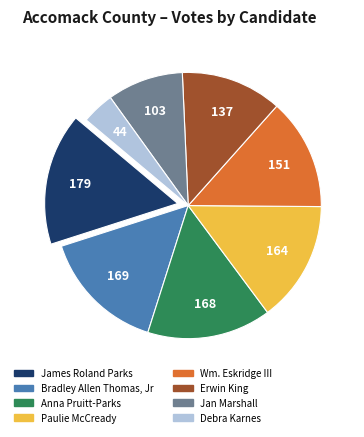

Is there a majority slice in this chart?

No